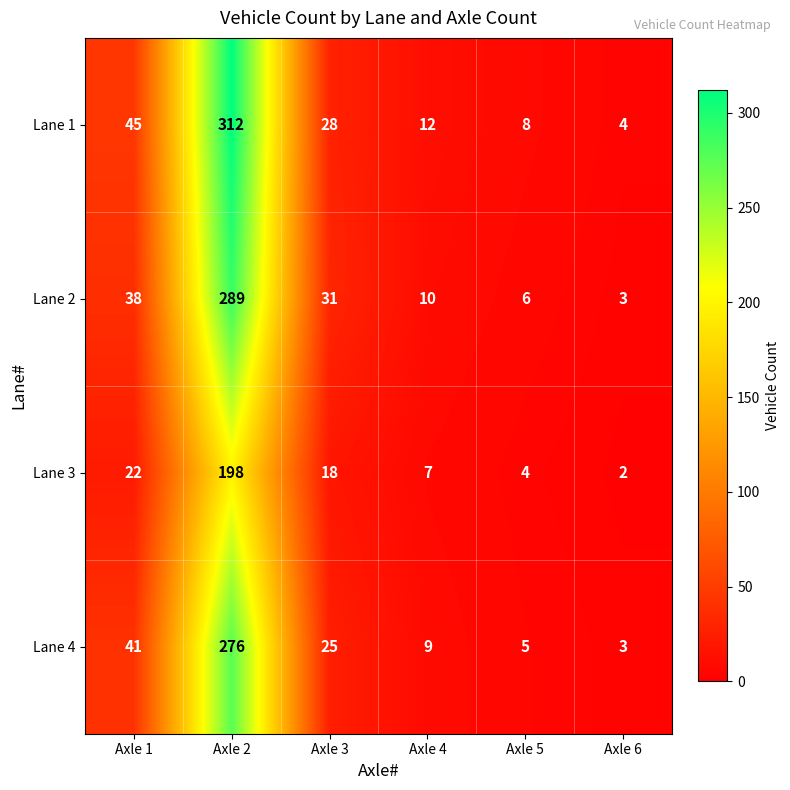

Which category has the highest value across all series?

Axle 2